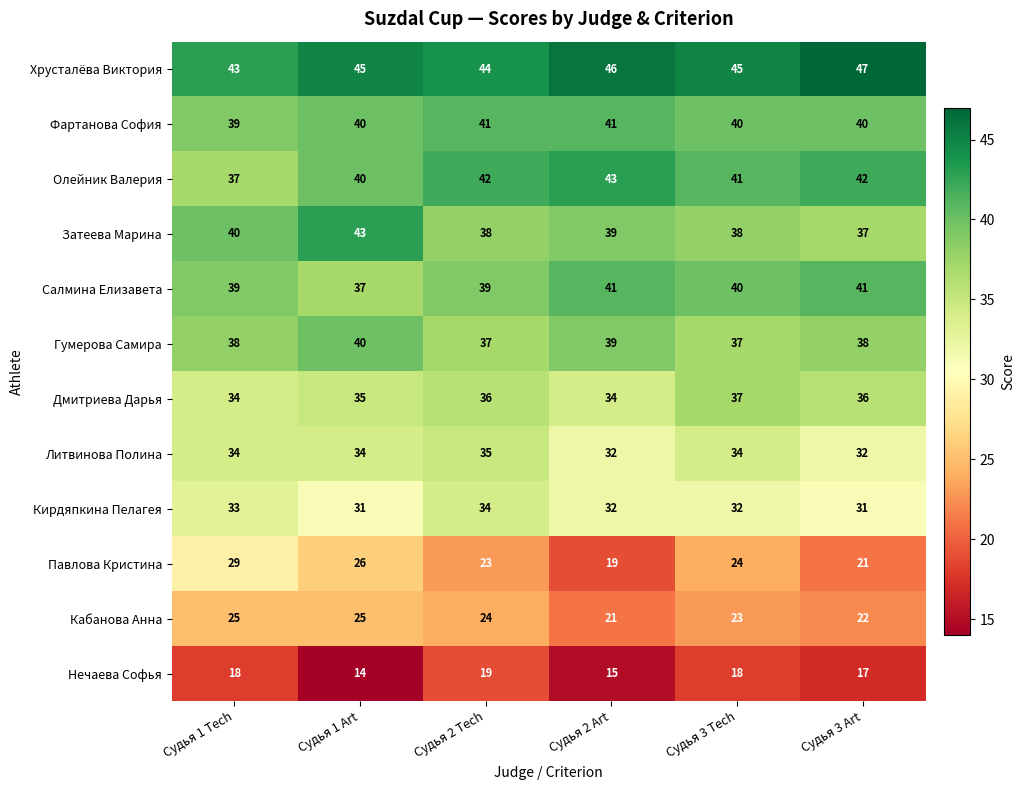

How many categories are shown in the chart?

6